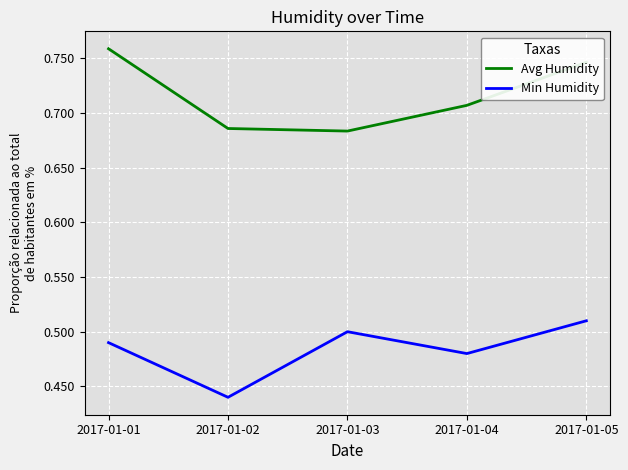

List the series in order of their peak value, lowest first.

Min Humidity, Avg Humidity